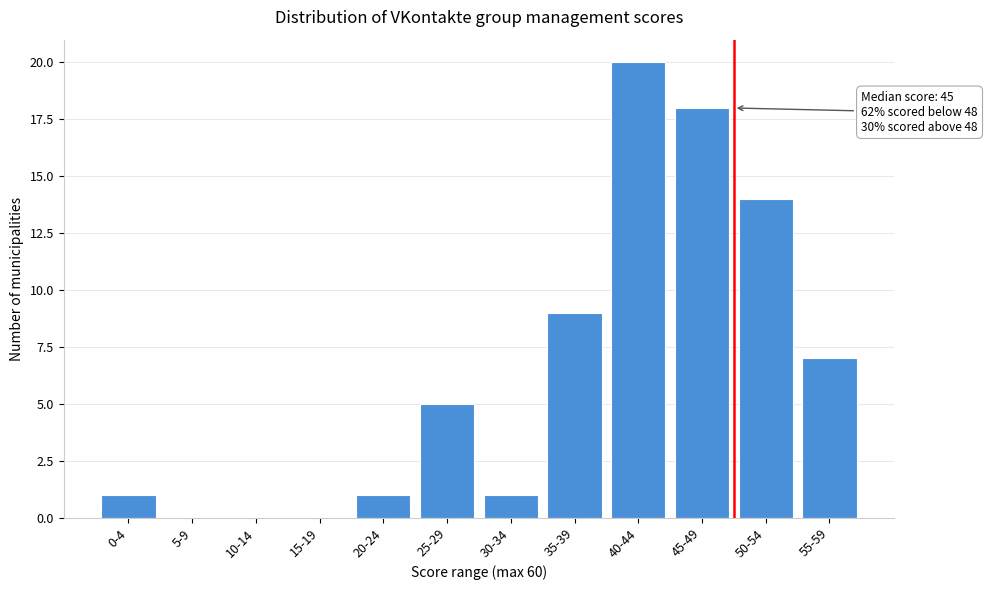

Reading left to right, what are all the values shown in this chart?

0-4=1	5-9=0	10-14=0	15-19=0	20-24=1	25-29=5	30-34=1	35-39=9	40-44=20	45-49=18	50-54=14	55-59=7